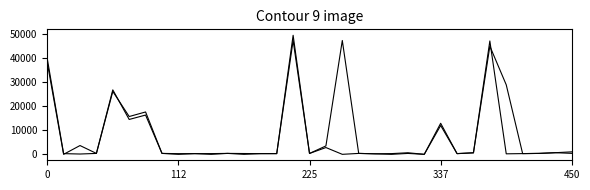

Reading left to right, extract all data points from this chart.

задолженность (col_1): 38195.5	0.0	3646.9	376.3	26768.8	14477.5	16307.6	382.3	0.0	291.0	298.4	384.3	333.1	289.7	295.7	47293.8	367.6	2815.8	0.0	379.6	215.8	295.7	648.4	0.0	11971.0	292.4	593.0	44912.7	28861.7	298.4	384.4	675.0	402.9
задолженность пени (col_6): 39791.3	285.7	128.2	376.3	26114.6	15695.0	17586.9	382.3	273.7	291.0	0.0	384.3	0.0	289.7	295.7	49426.5	367.6	3486.8	47266.8	379.6	215.8	0.0	374.5	0.0	12891.0	292.4	669.0	47068.1	210.5	298.4	384.3	675.0	1028.3